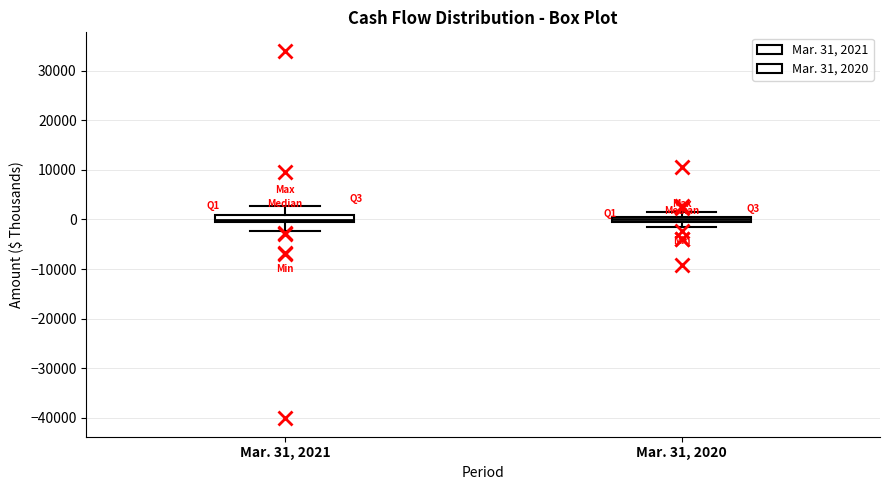

Where is the upper edge of the box for Mar. 31, 2021 on the y-axis? The values are not printed on the chart, so give them approximately, as read against the axis.

1000